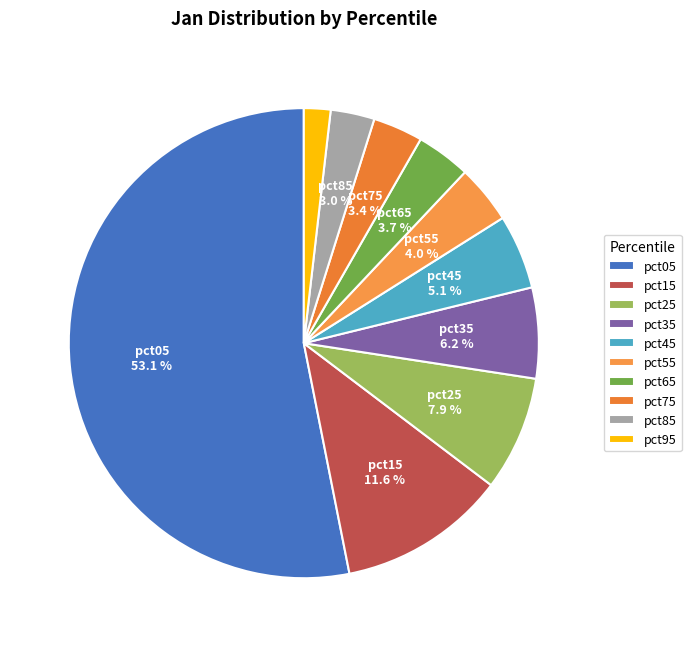

Which slice represents more than half of the pie?

pct05